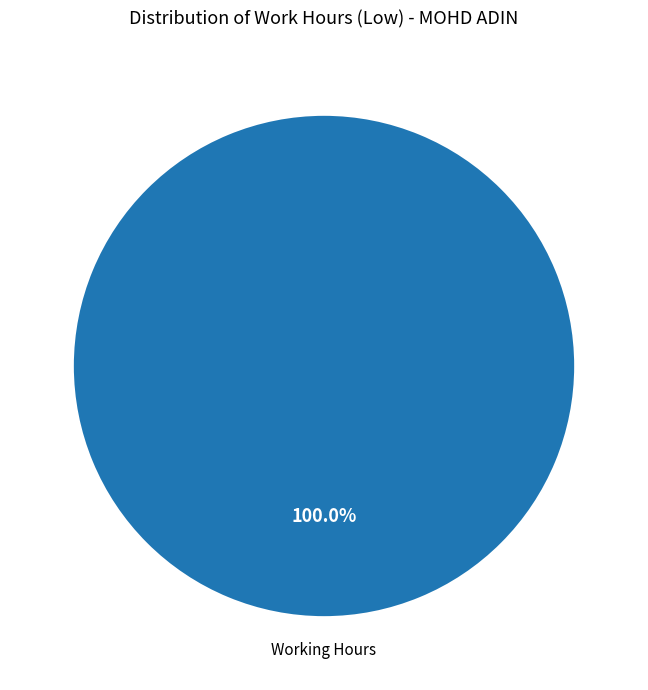

Is there any slice that represents more than half of the pie?

Yes